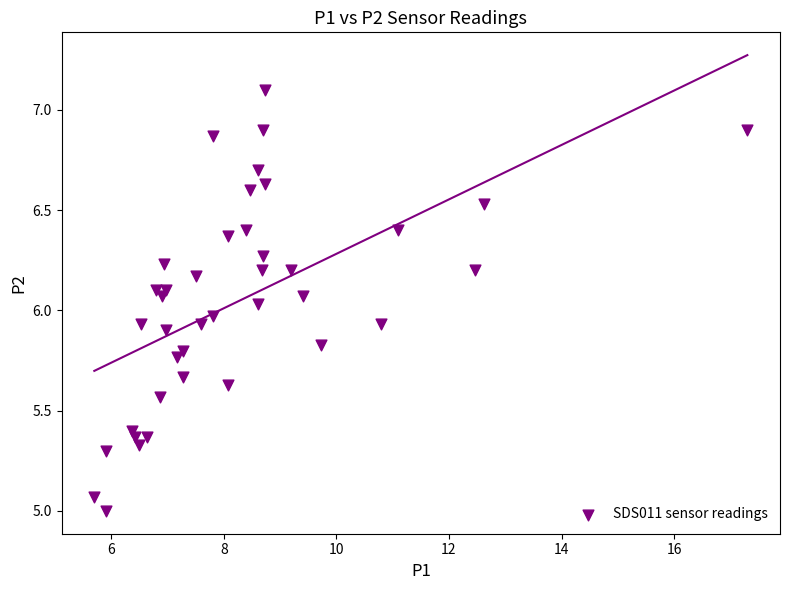

What is the range of Y values (max minus min)?

2.1